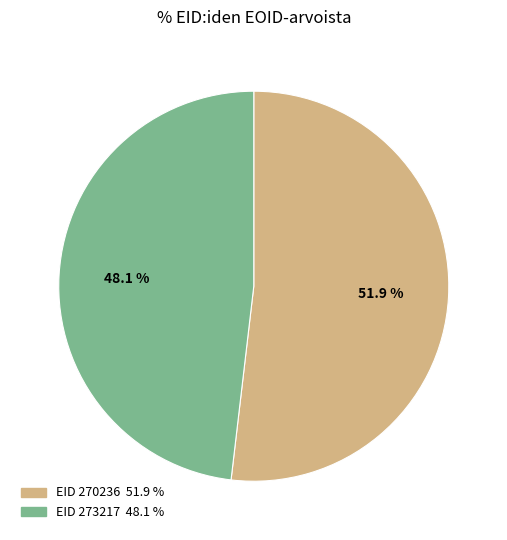

Is there any slice that represents more than half of the pie?

Yes